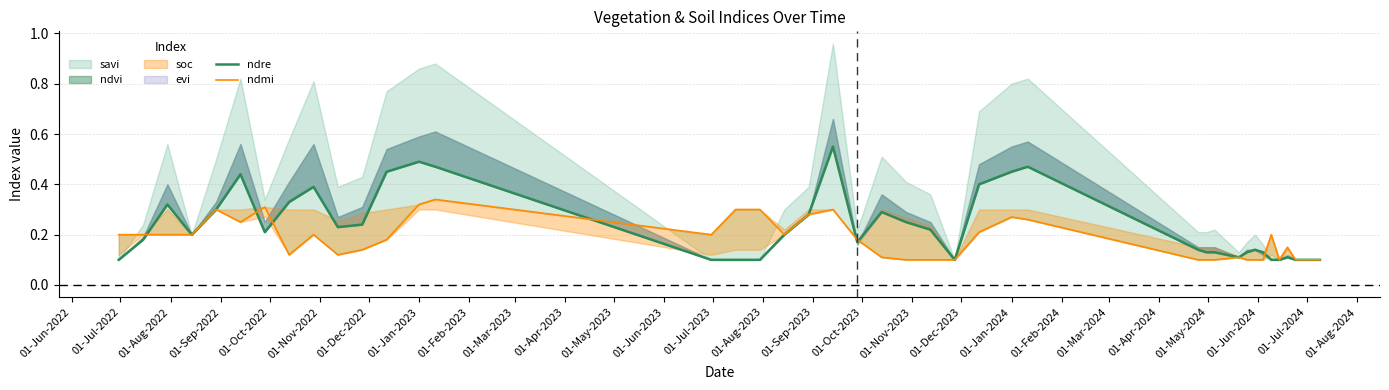

What is the value of the ndmi point at the 7th from the left?

0.3